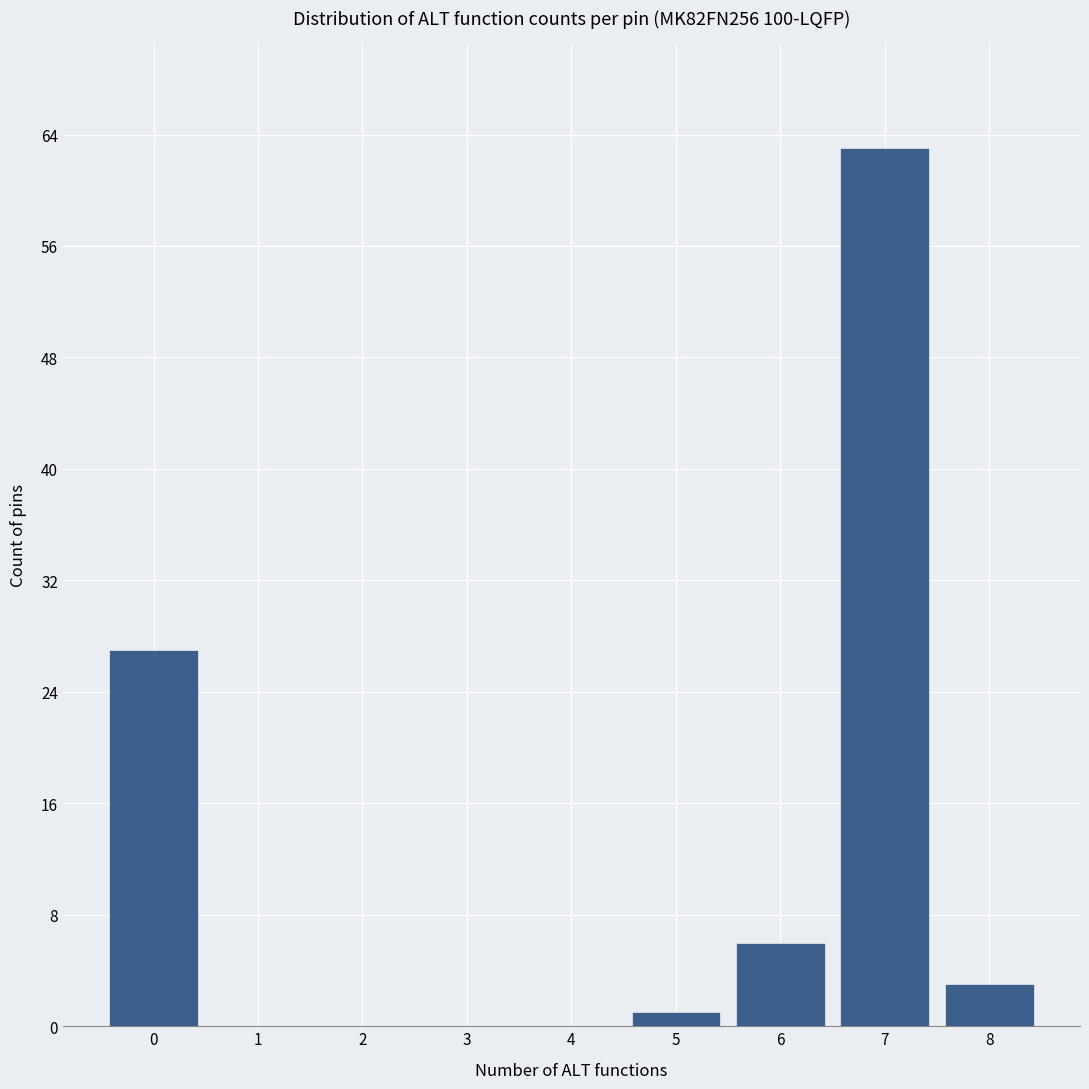

Reading left to right, extract all data points from this chart.

0=27	1=0	2=0	3=0	4=0	5=1	6=6	7=63	8=3